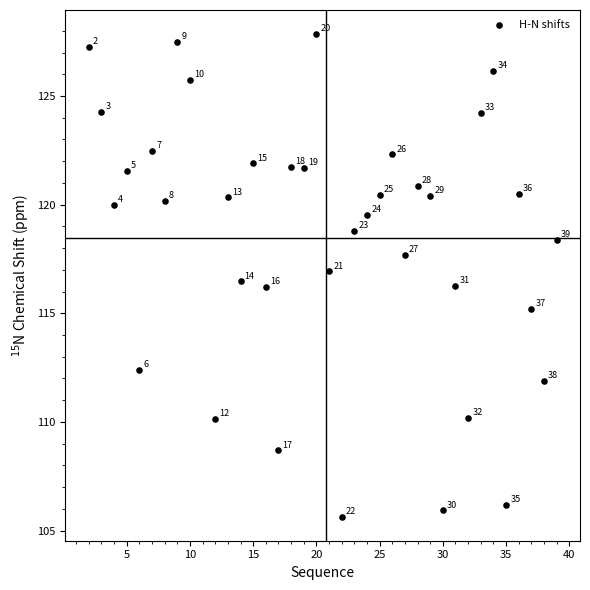

What is the range of Y values (max minus min)?

22.2